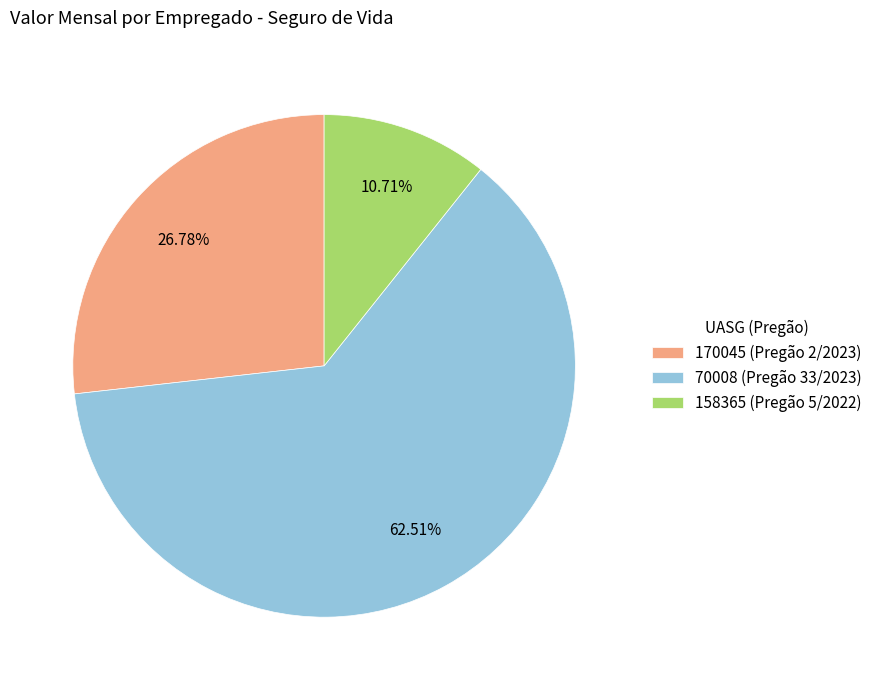

Rank the categories by value from highest to lowest.

70008 (Pregão 33/2023), 170045 (Pregão 2/2023), 158365 (Pregão 5/2022)